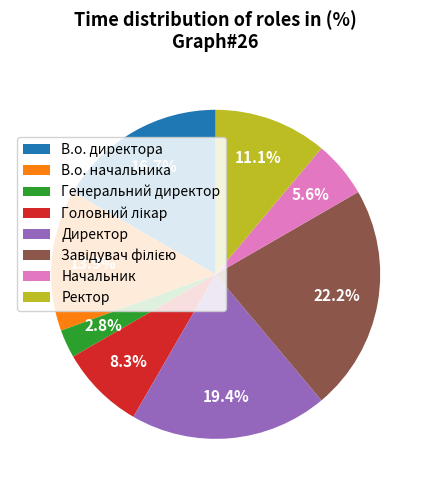

To the nearest percent, what is the average slice percentage?

12%